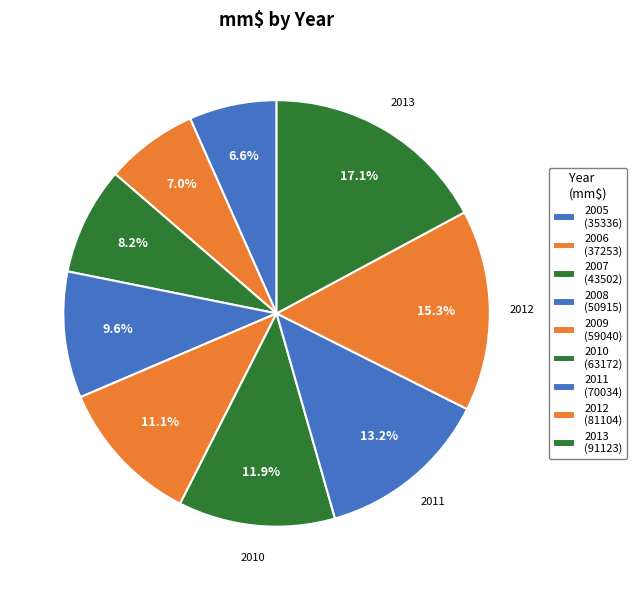

Count the number of slices in the pie.

9